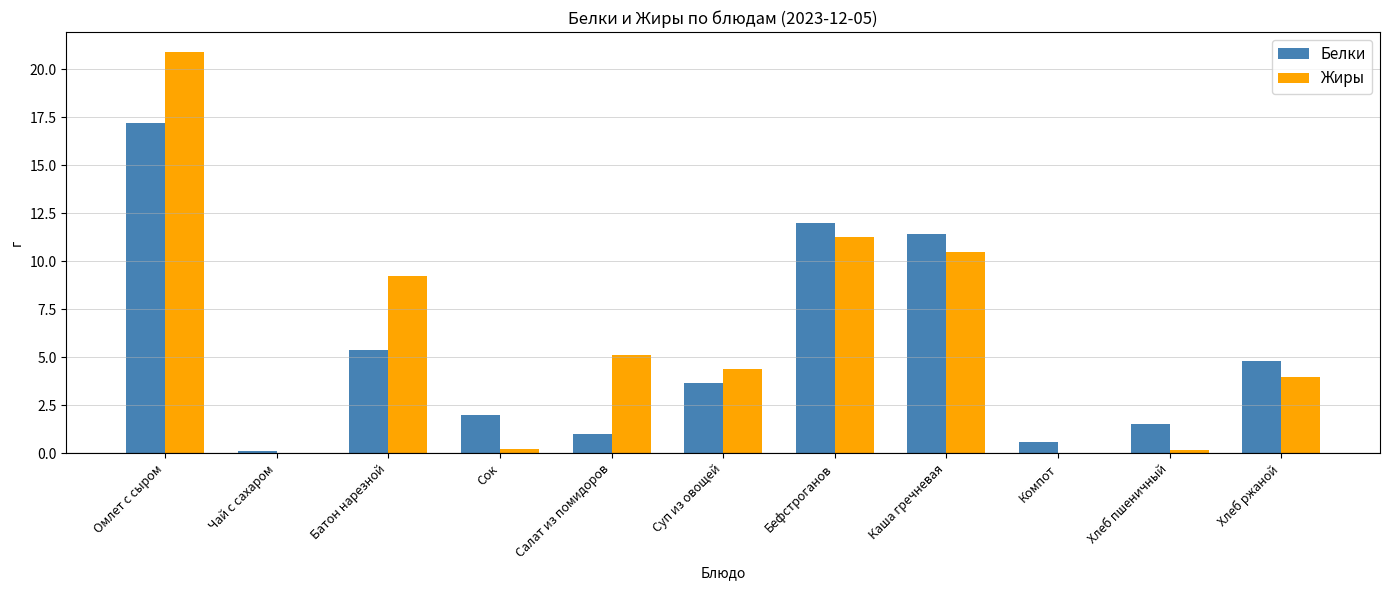

Is it true that Белки equals 6.8 at Хлеб ржаной?

False